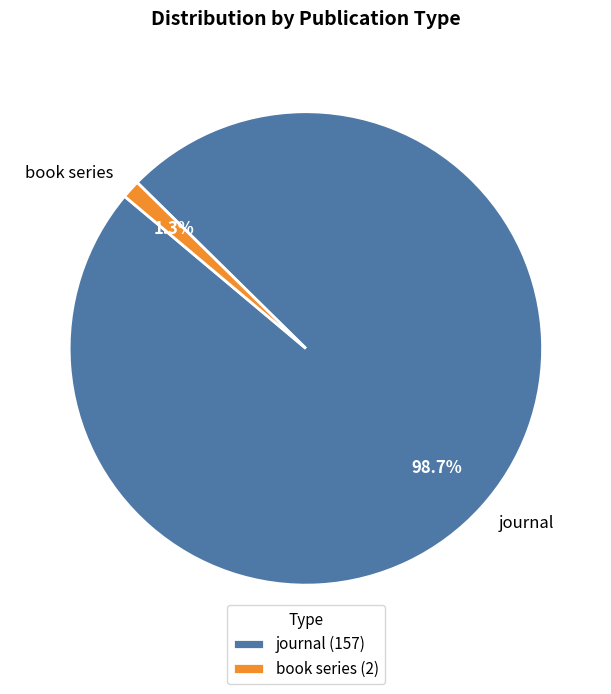

To the nearest percent, what is the combined percentage of journal and book series?

100%